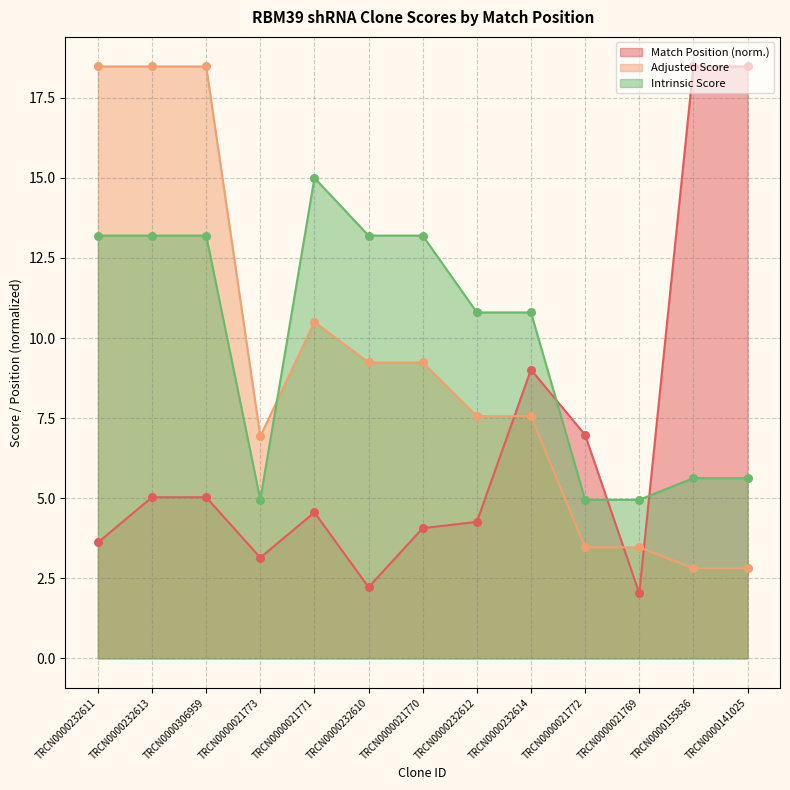

Which series has the largest total across all categories?

Intrinsic Score